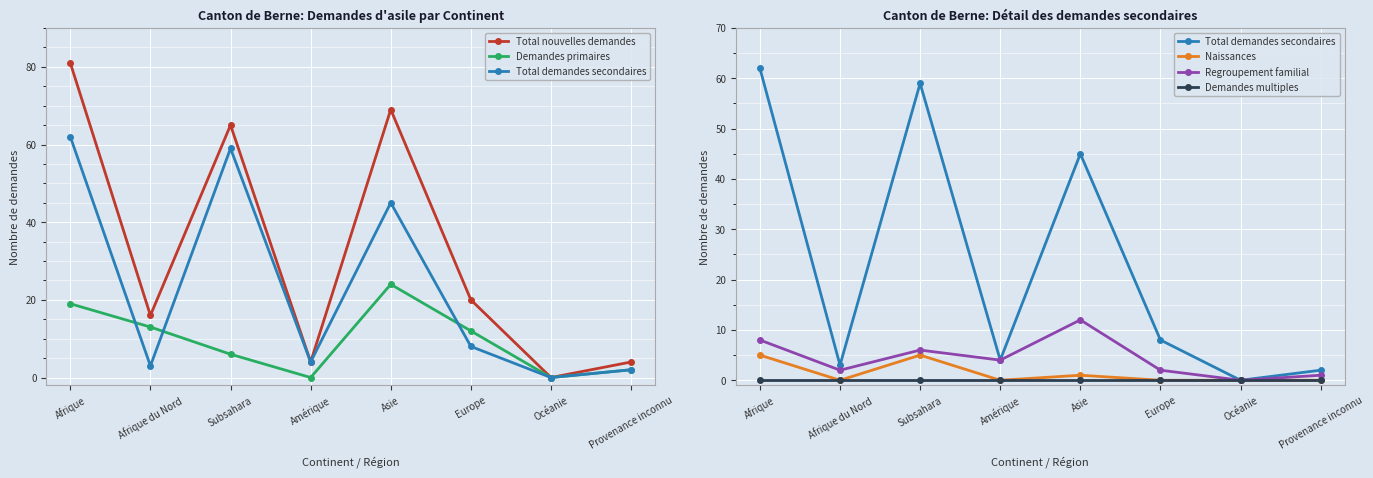

How many positive values does the Total nouvelles demandes series have?

7